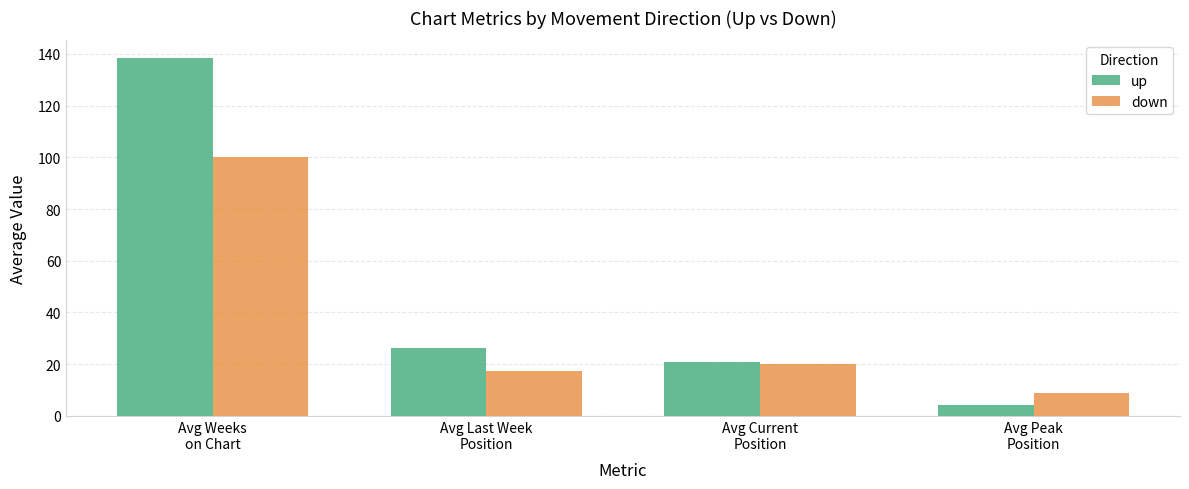

What is the average value of the up series?

47.4